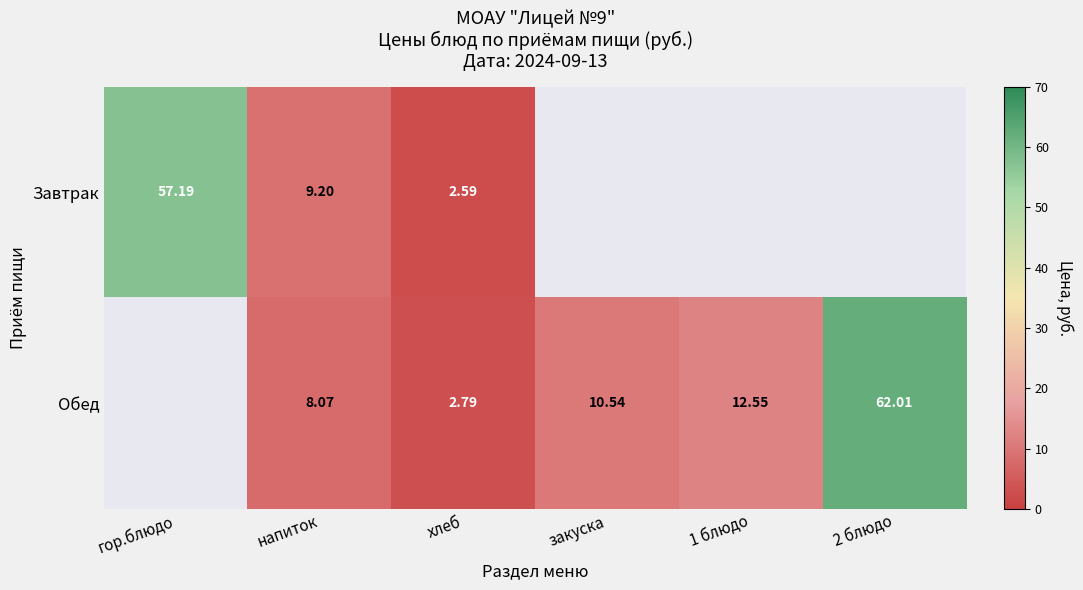

Between закуска and 2 блюдо, which is larger?

2 блюдо